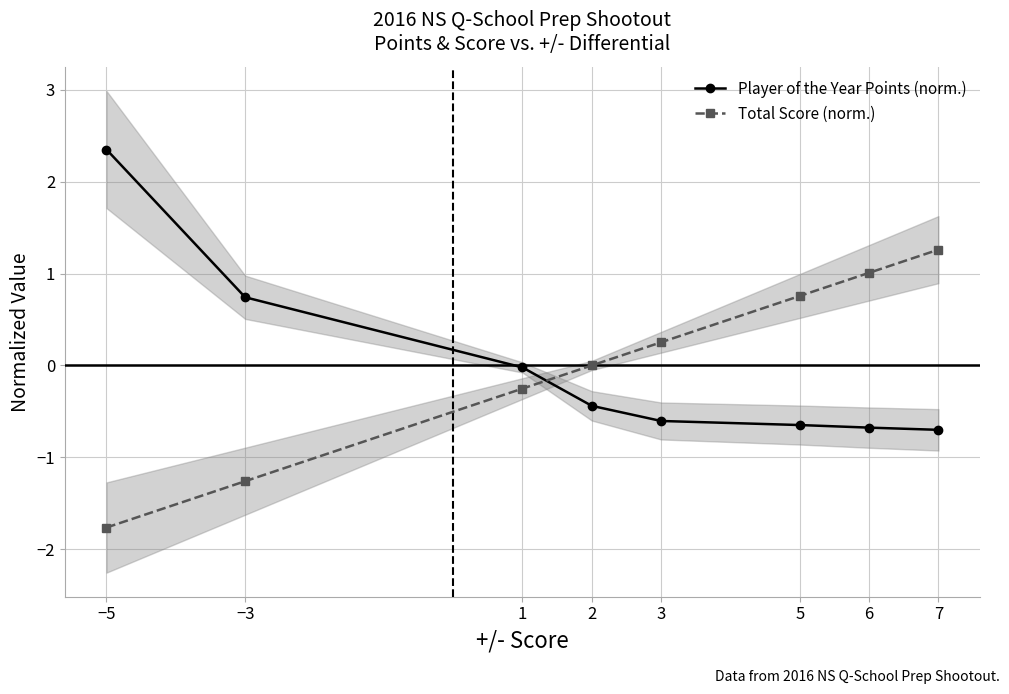

Which series has the largest range (max minus min)?

Player of the Year Points (norm.)